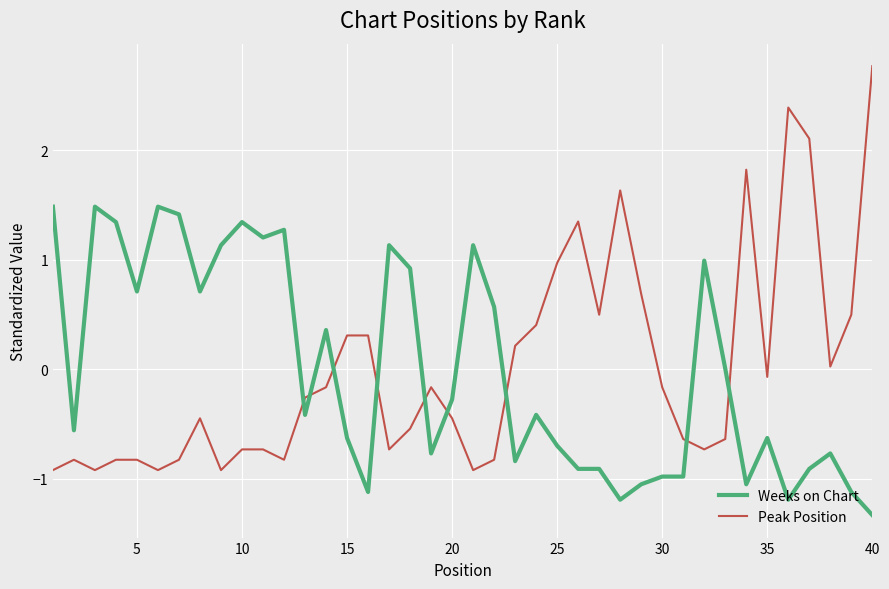

How many times do Weeks on Chart and Peak Position cross each other?

9